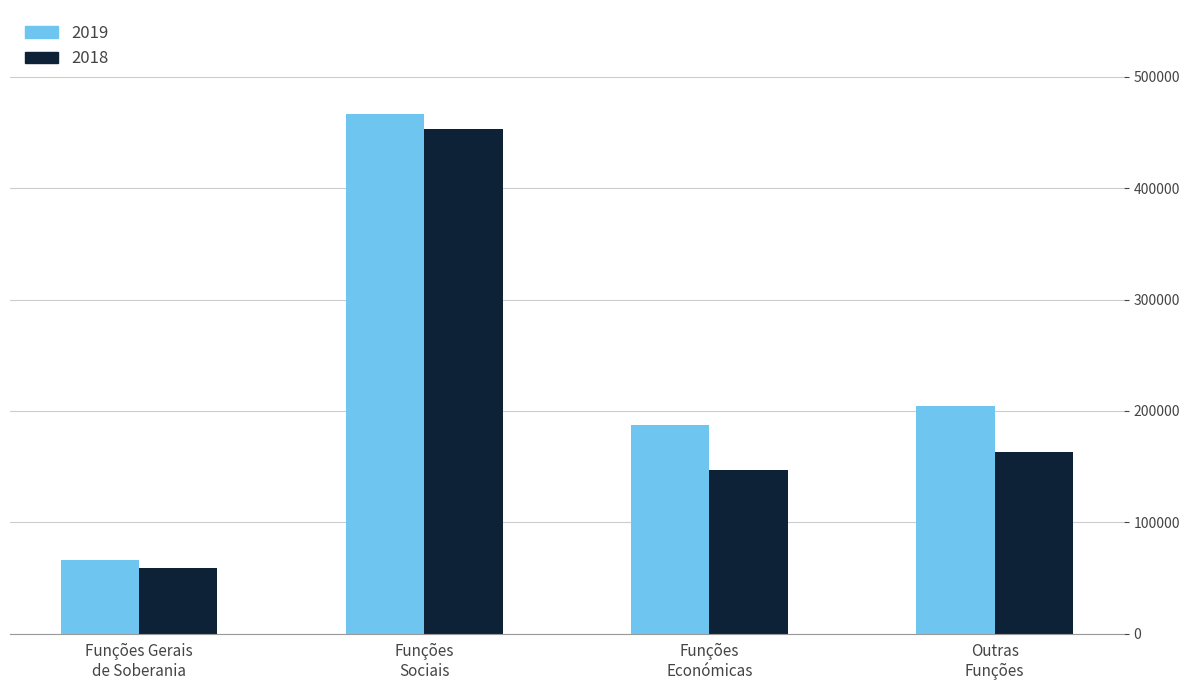

Which series has the largest total across all categories?

2019